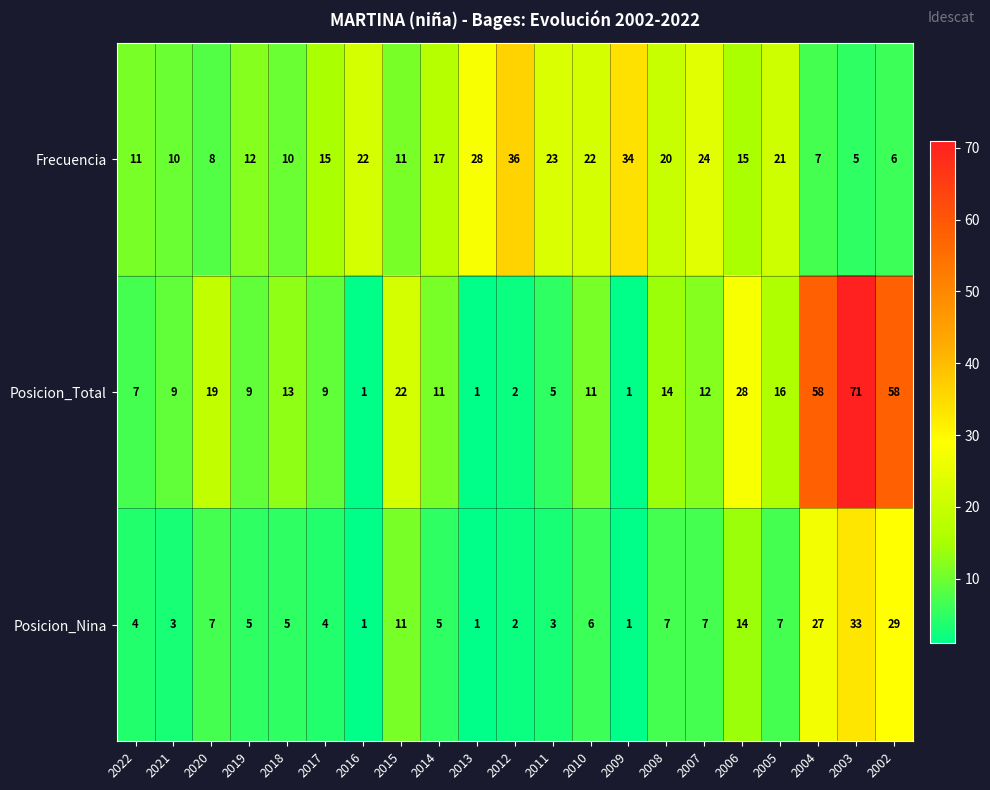

Count the number of data series in this chart.

3